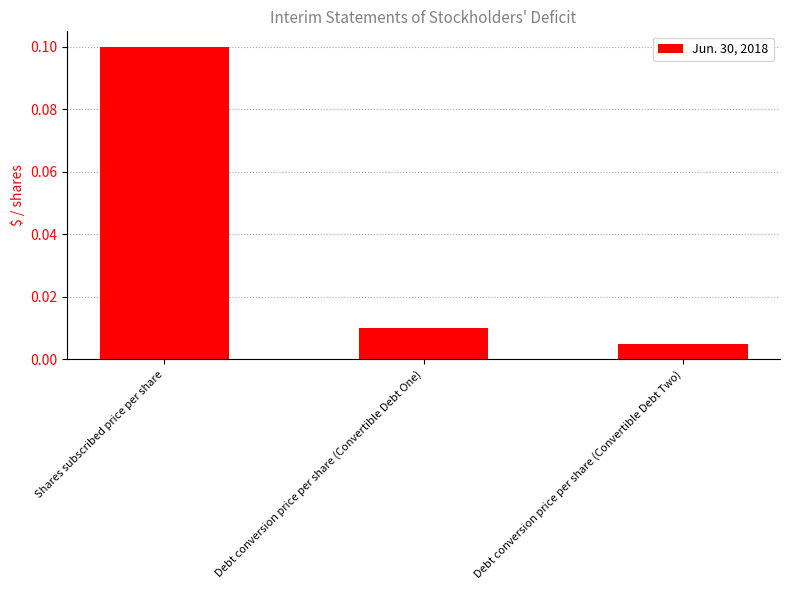

How many categories are shown in the chart?

3